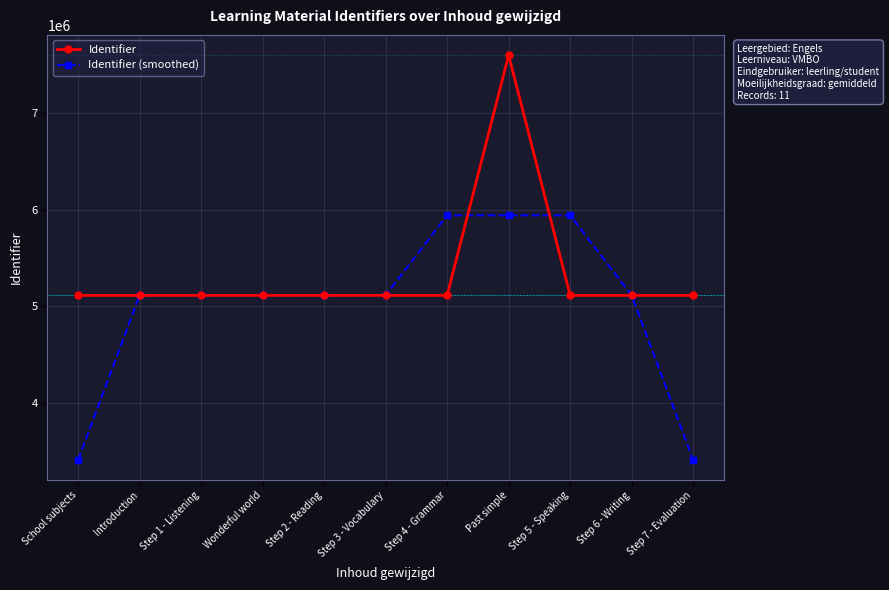

How many lines are shown in the chart?

2